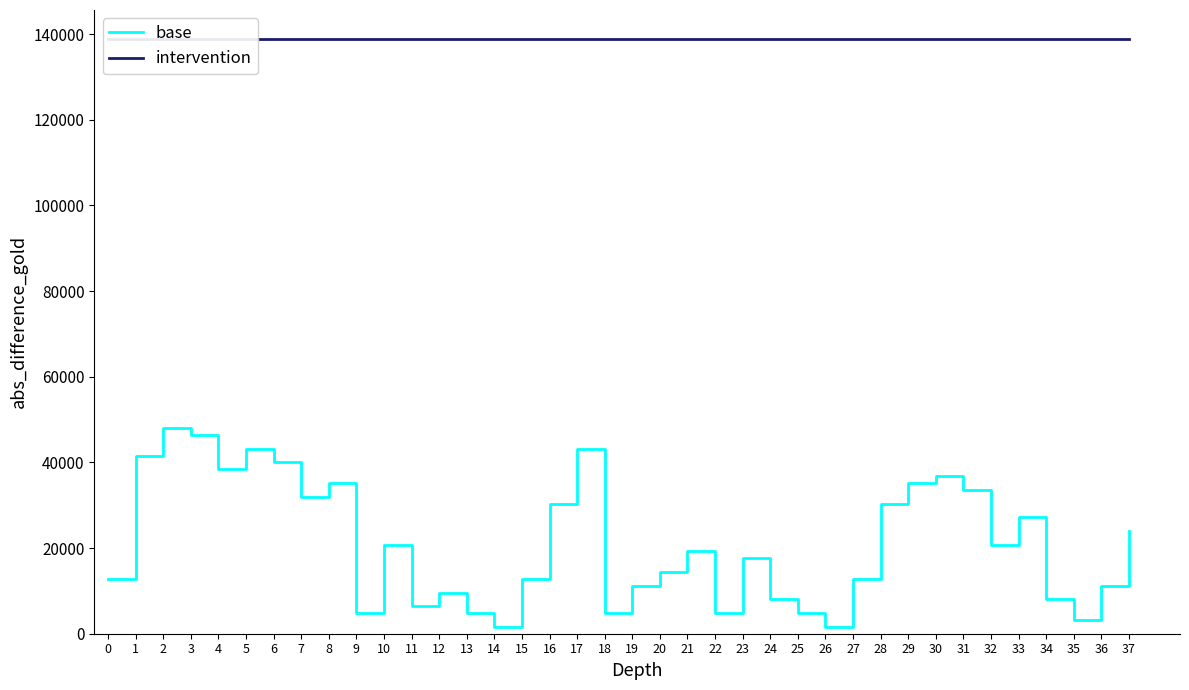

Is the value of intervention at 18 greater than the value of base at 5?

Yes